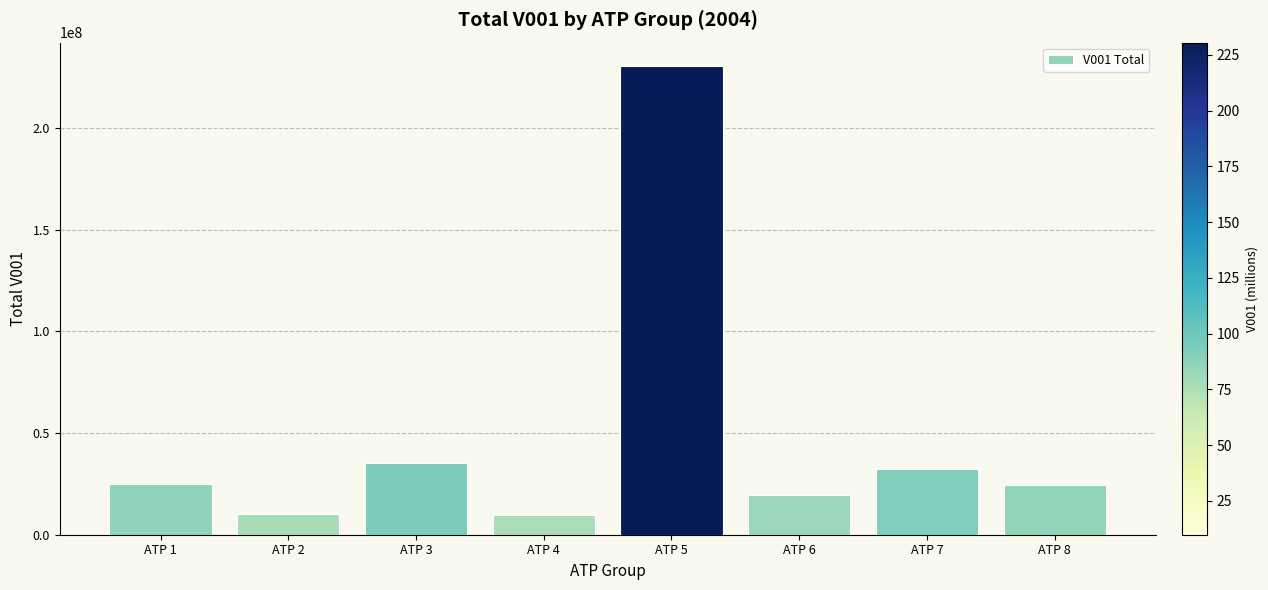

Which has a higher value, ATP 7 or ATP 2?

ATP 7